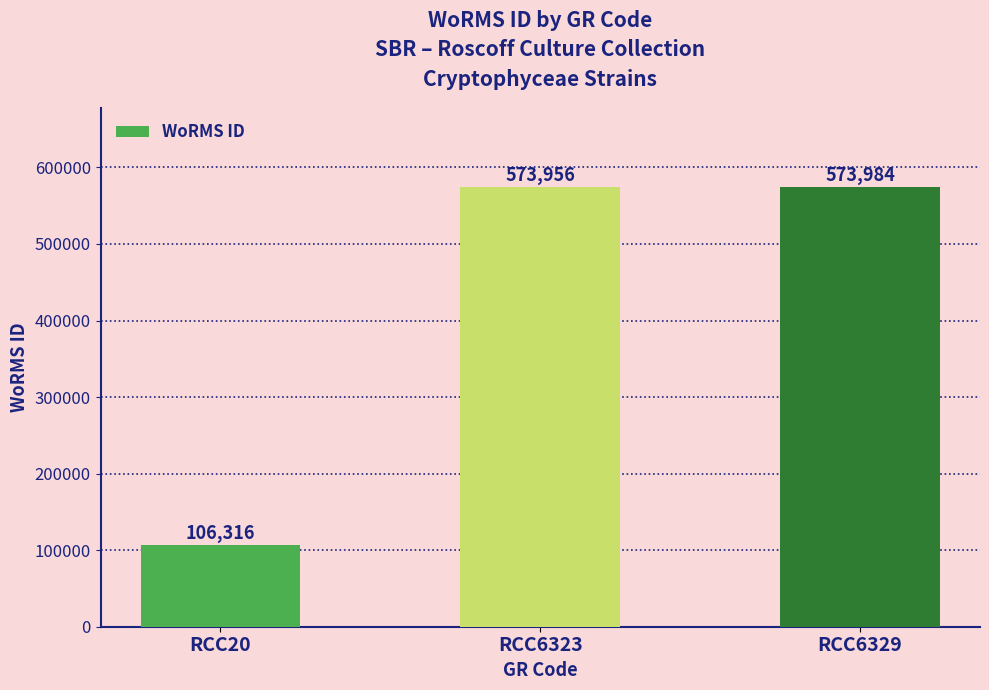

At which category does the chart reach its peak across all series?

RCC6329